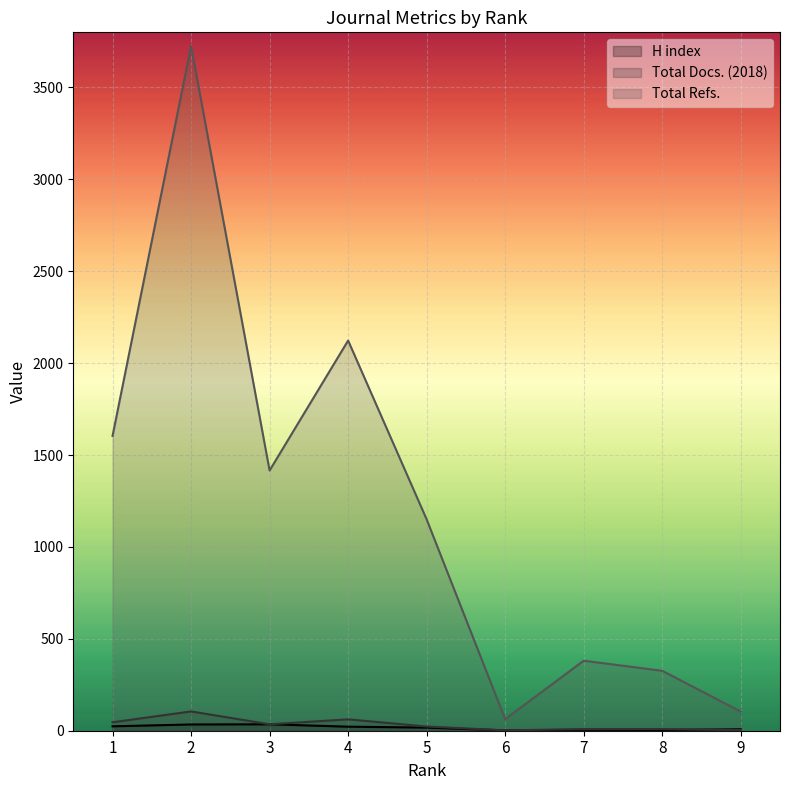

What are all the series names shown in the legend?

H index, Total Docs. (2018), Total Refs.